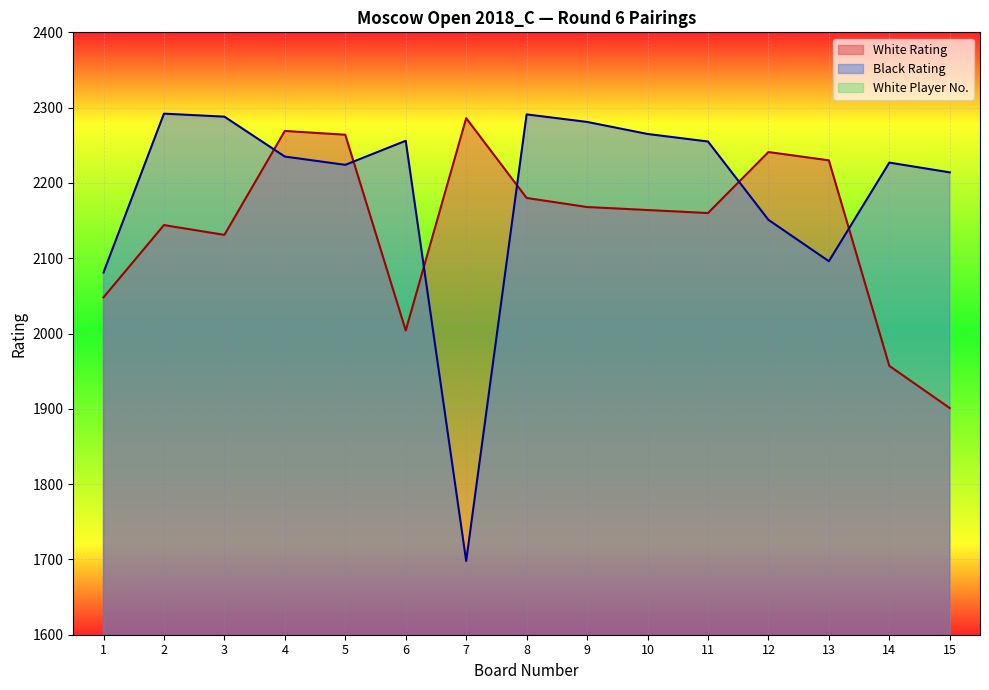

Reading left to right, transcribe all the data shown in this chart.

White Rating: 2048	2144	2131	2269	2264	2004	2286	2180	2168	2164	2160	2241	2230	1957	1901
Black Rating: 2081	2292	2288	2235	2224	2256	1698	2291	2281	2265	2255	2151	2096	2227	2214
White No: 82	47	51	8	10	100	5	36	39	41	42	18	20	124	146